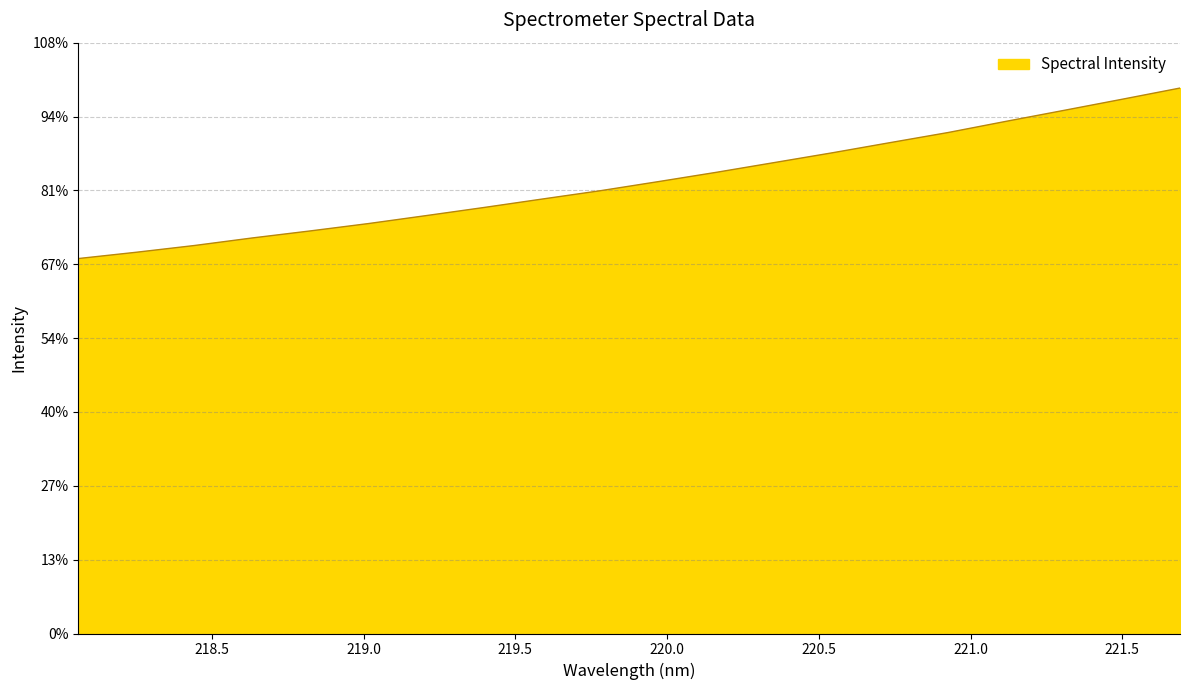

Does the chart have visible grid lines?

Yes